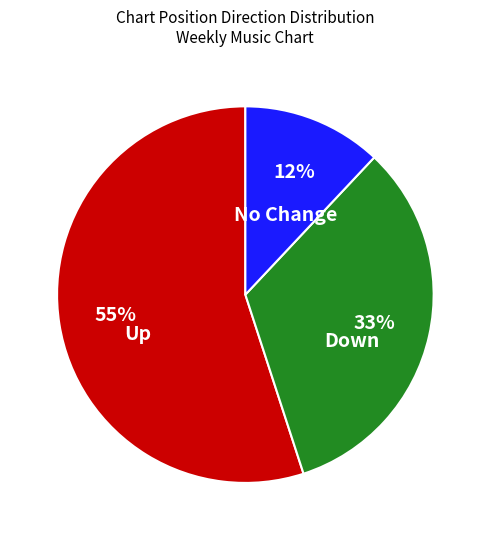

Count the number of slices in the pie.

3